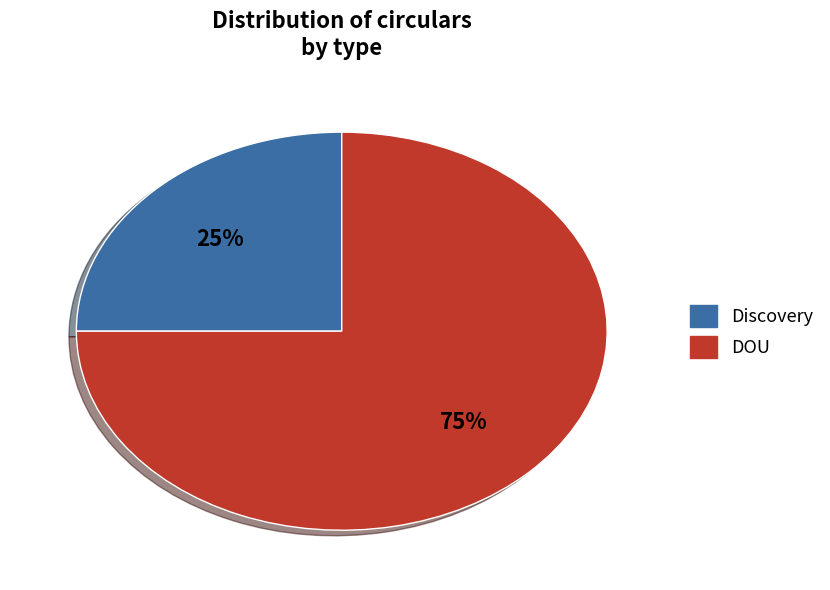

Rank the categories by value from highest to lowest.

DOU, Discovery